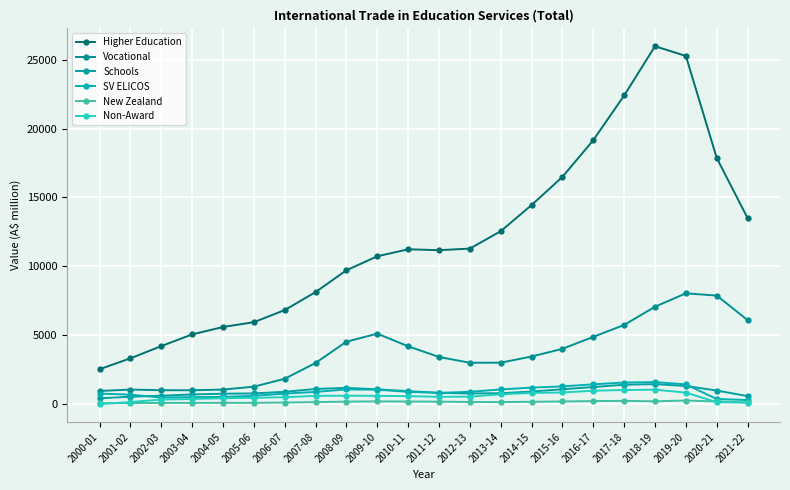

How many interior local valleys does the SV ELICOS series have?

2